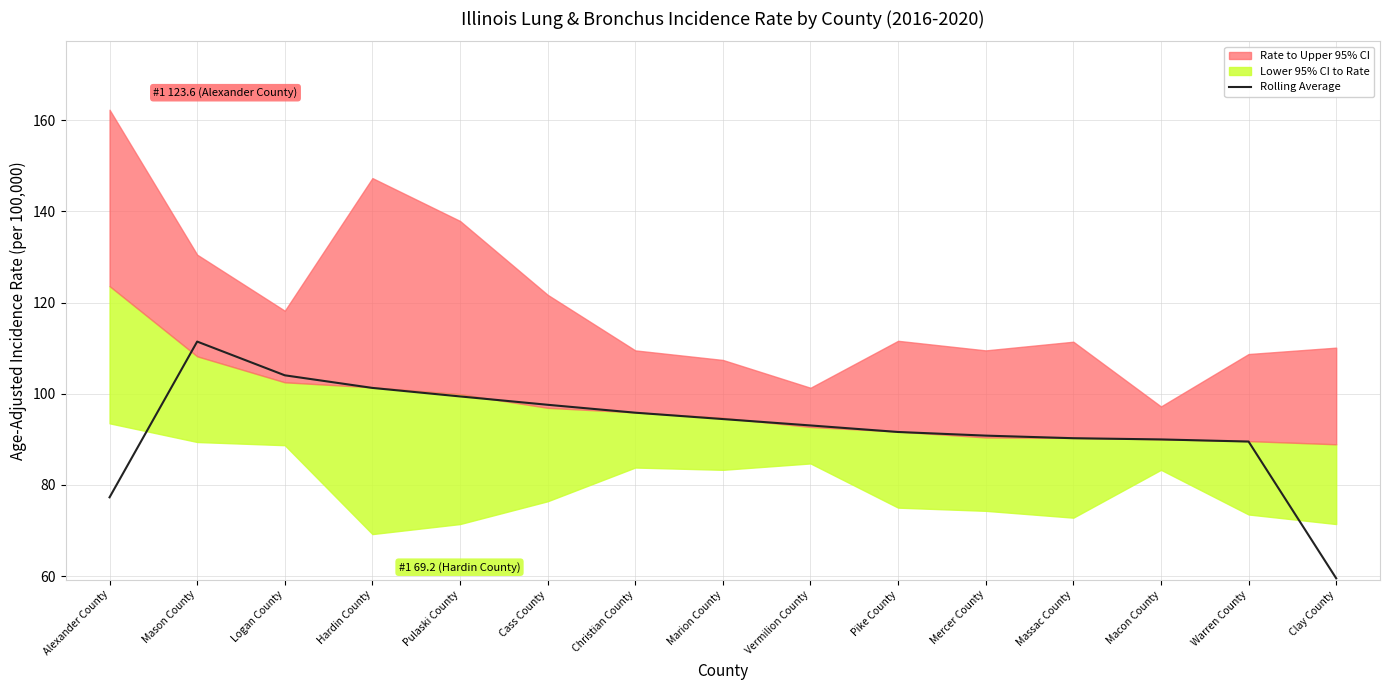

Rank the categories by value from highest to lowest.

Mason County, Logan County, Hardin County, Pulaski County, Cass County, Christian County, Marion County, Vermilion County, Pike County, Mercer County, Massac County, Macon County, Warren County, Alexander County, Clay County